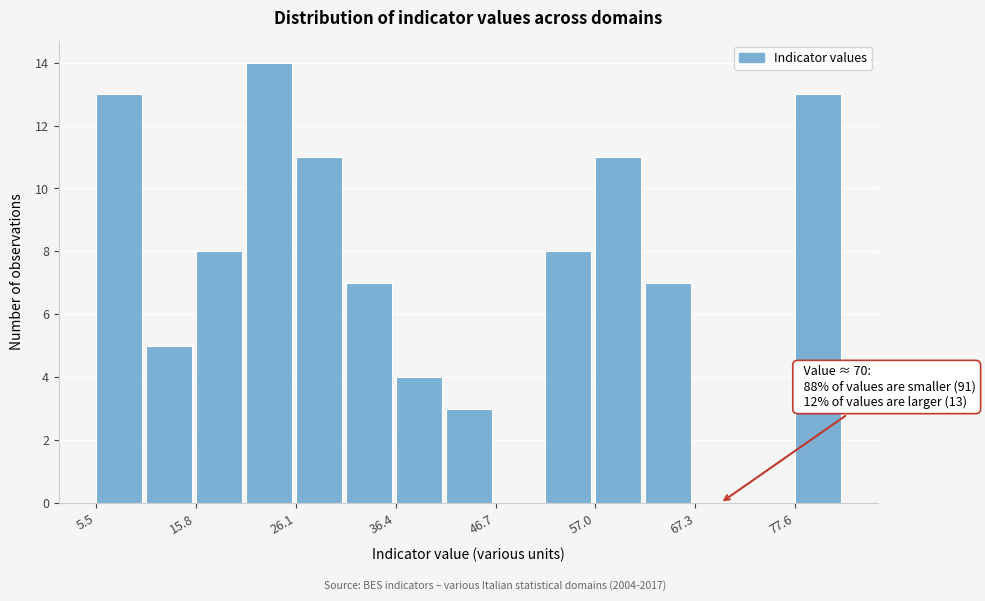

Read against the x-axis, roughly where is the centre of the tallest bar?

24